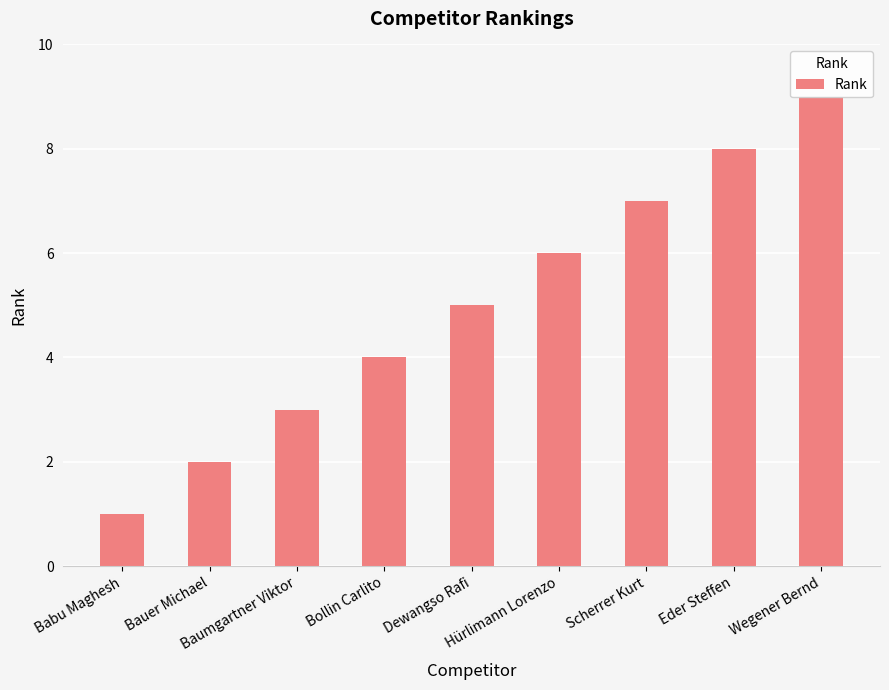

How many distinct data groups are displayed?

1